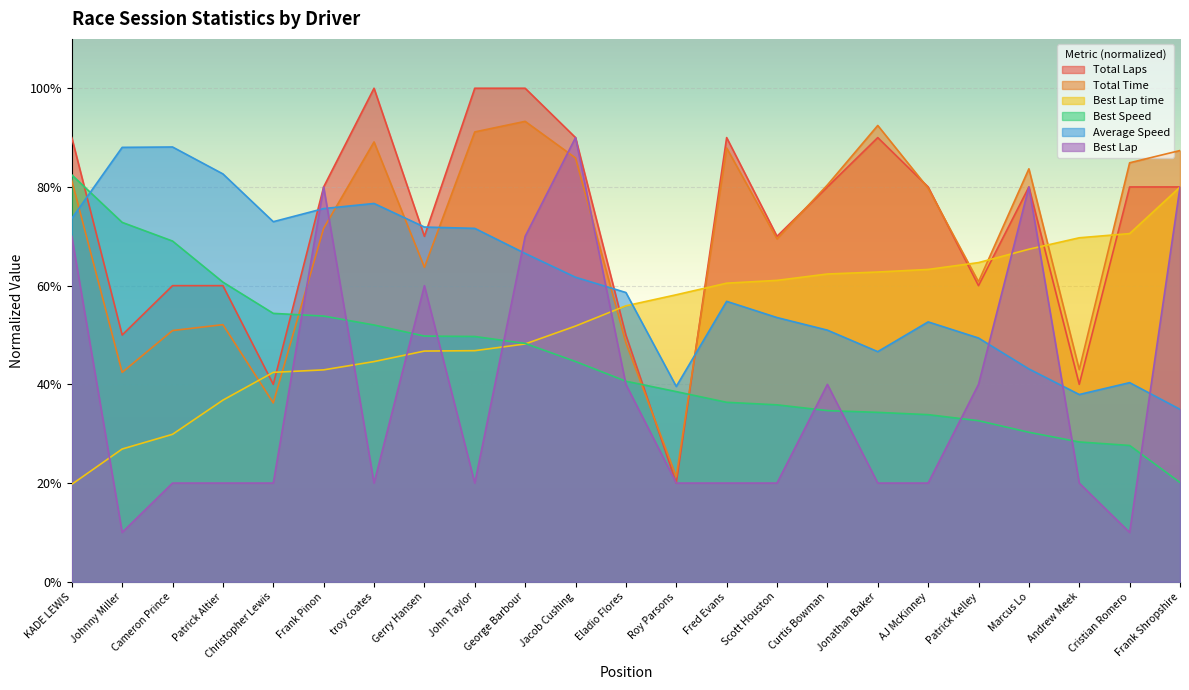

True or false: Best Lap time and Best Speed intersect in this chart.

True